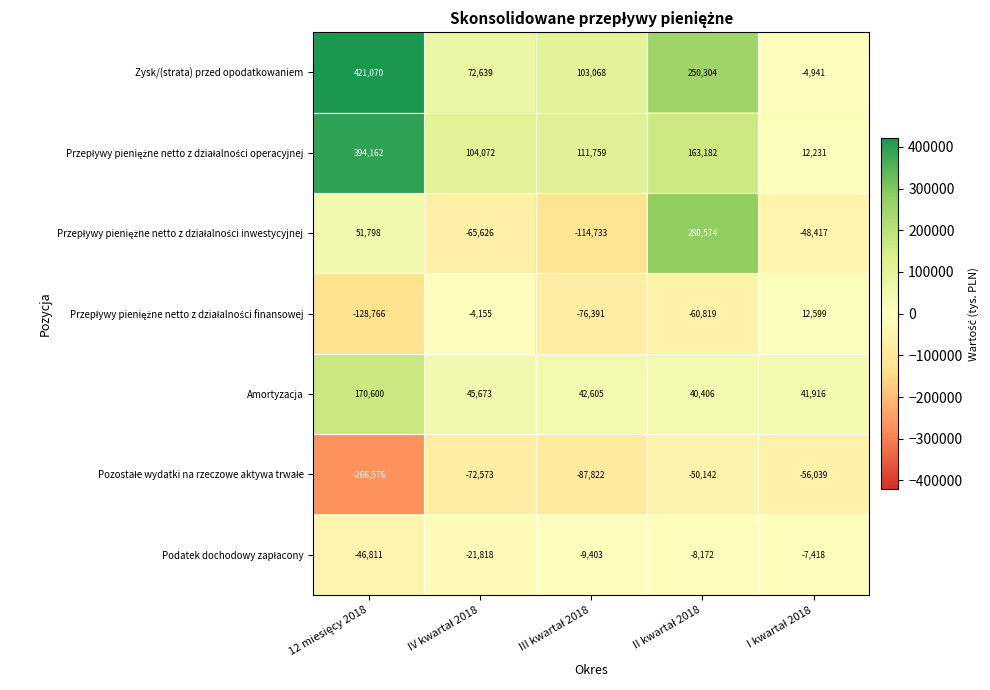

At how many categories does at least one series exceed 81148?

4